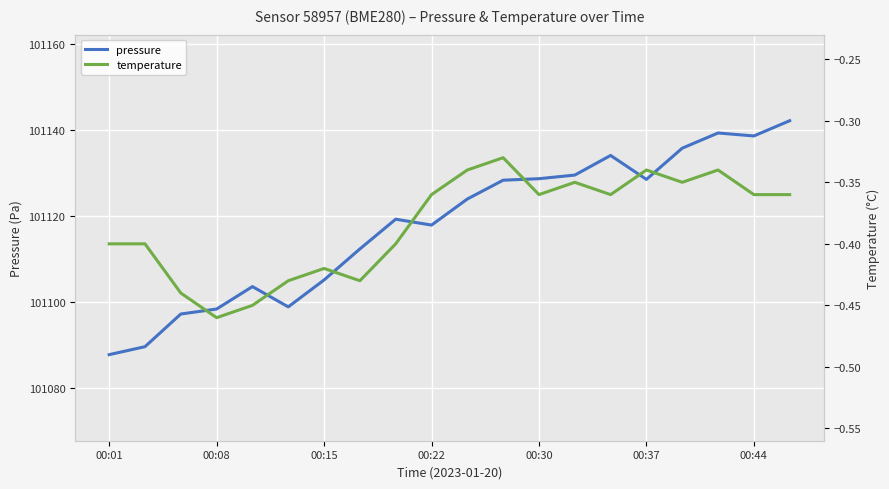

True or false: pressure has a value of 153732.7 at 00:30.

False